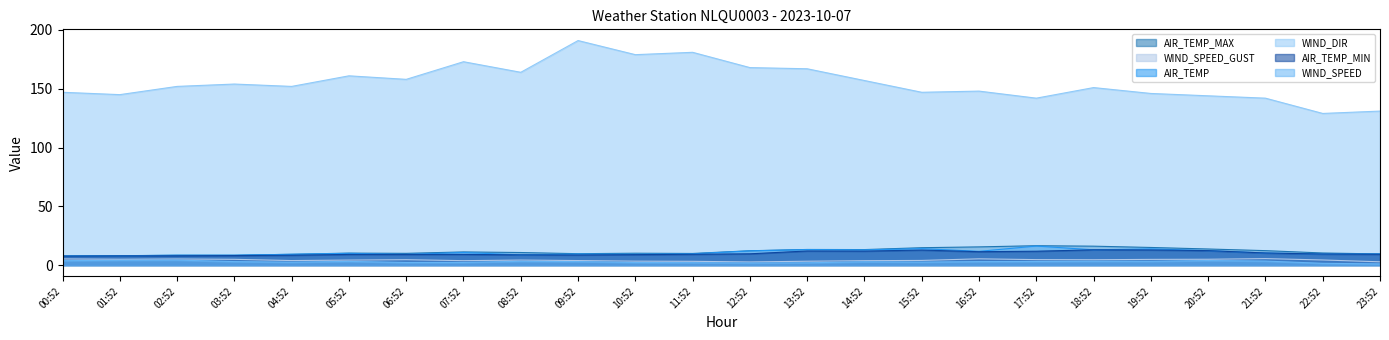

The value of AIR_TEMP_MAX at 09:52 is 6.2. True or false?

False